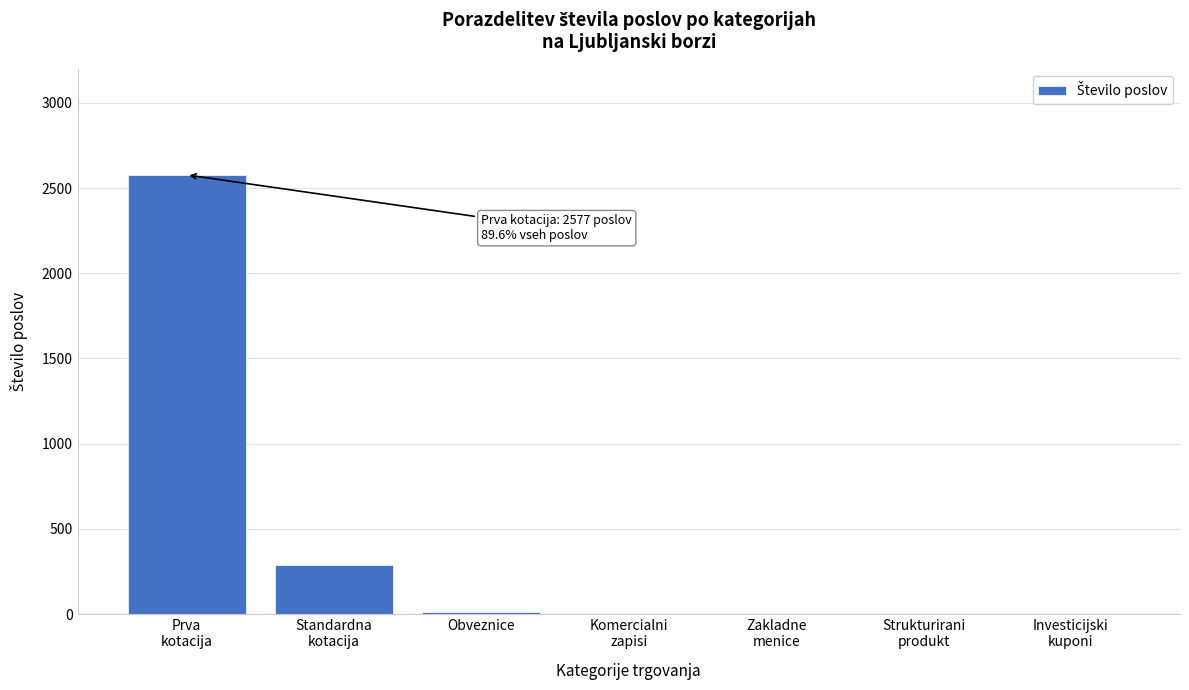

What is the greatest value displayed?

2577